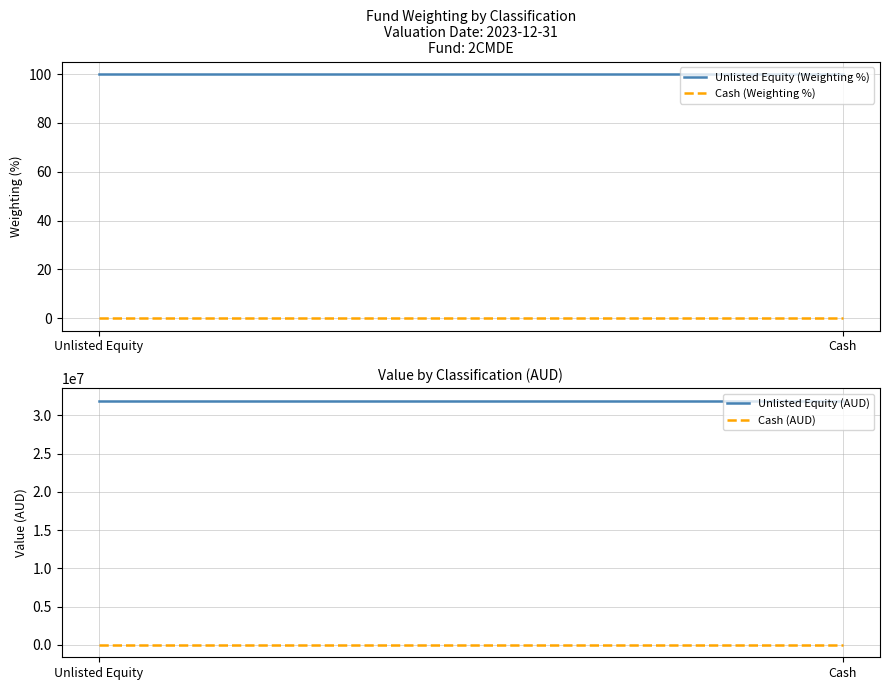

What are all the series names shown in the legend?

Unlisted Equity (Weighting %), Cash (Weighting %), Unlisted Equity (AUD), Cash (AUD)